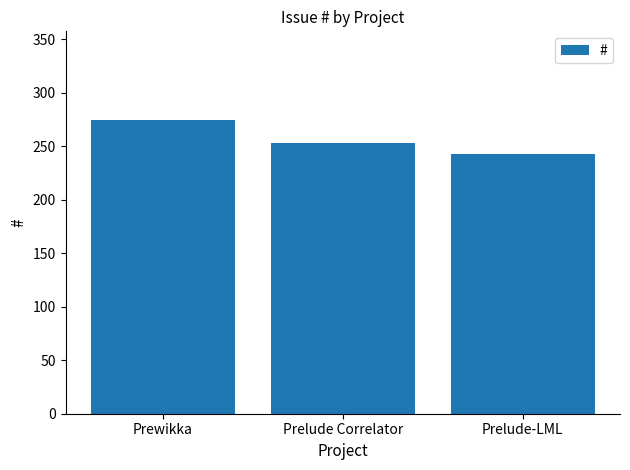

At which label does the data first exceed 253?

Prewikka